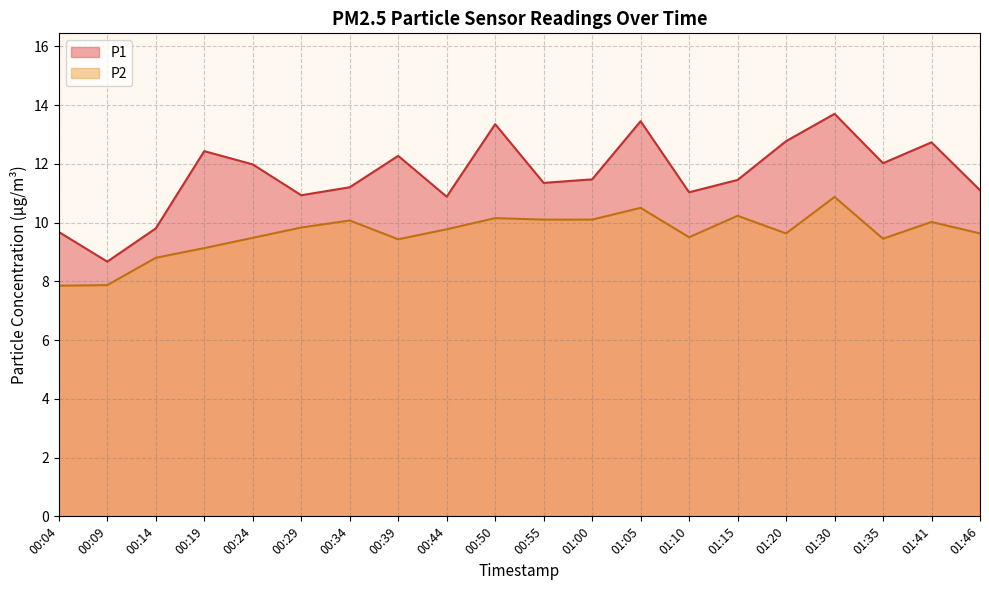

Reading left to right, extract all data points from this chart.

P1: 00:04=9.7	00:09=8.7	00:14=9.8	00:19=12.4	00:24=12.0	00:29=10.9	00:34=11.2	00:39=12.3	00:44=10.9	00:50=13.3	00:55=11.3	01:00=11.5	01:05=13.4	01:10=11.0	01:15=11.4	01:20=12.8	01:30=13.7	01:35=12.0	01:41=12.7	01:46=11.1
P2: 00:04=7.8	00:09=7.9	00:14=8.8	00:19=9.1	00:24=9.5	00:29=9.8	00:34=10.1	00:39=9.4	00:44=9.8	00:50=10.2	00:55=10.1	01:00=10.1	01:05=10.5	01:10=9.5	01:15=10.2	01:20=9.6	01:30=10.9	01:35=9.4	01:41=10.0	01:46=9.6